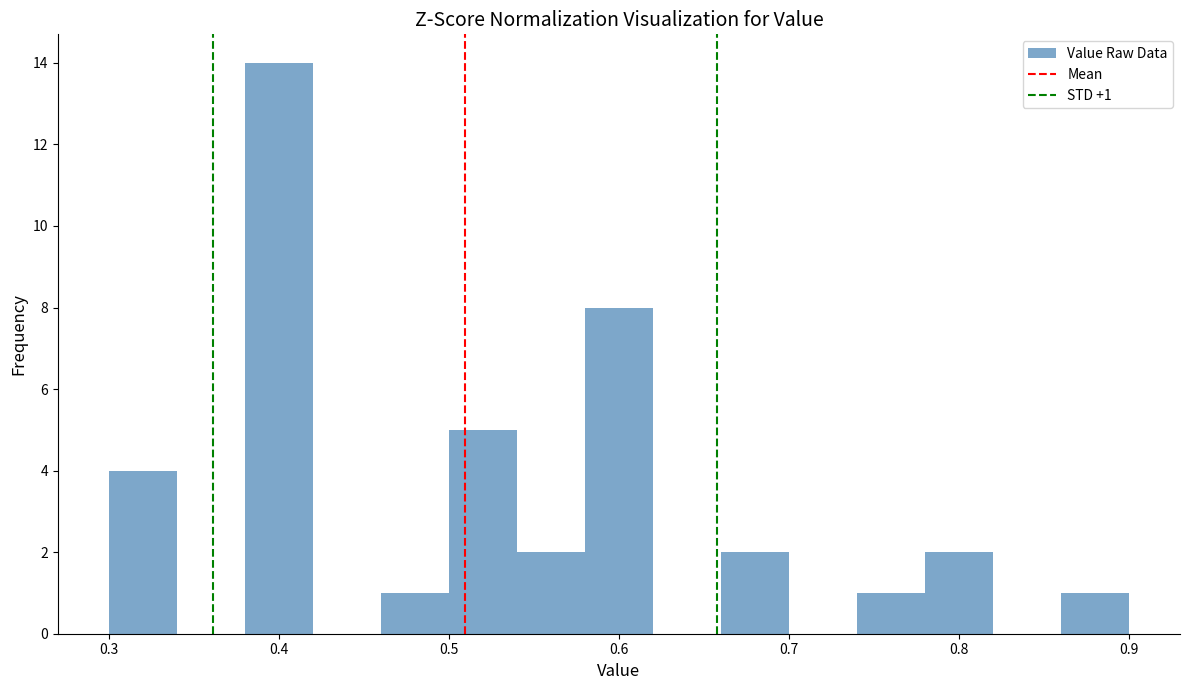

Which range on the x-axis has the tallest bar?

0.38 to 0.42